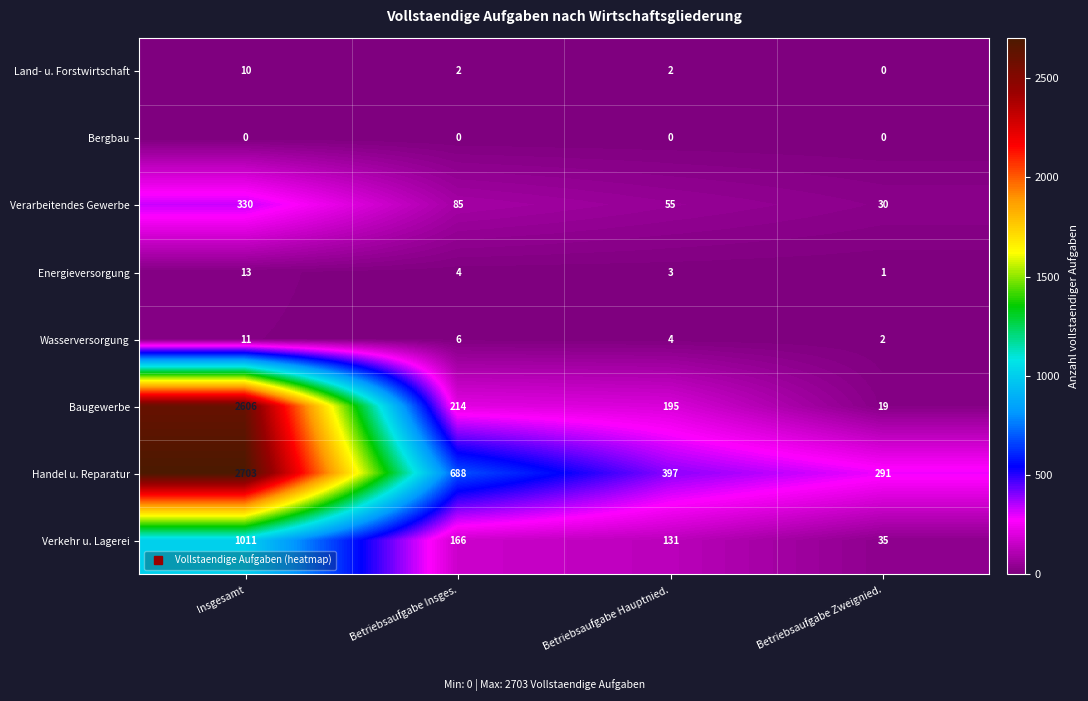

The Baugewerbe series shows 19 at Betriebsaufgabe Zweignied.. True or false?

True